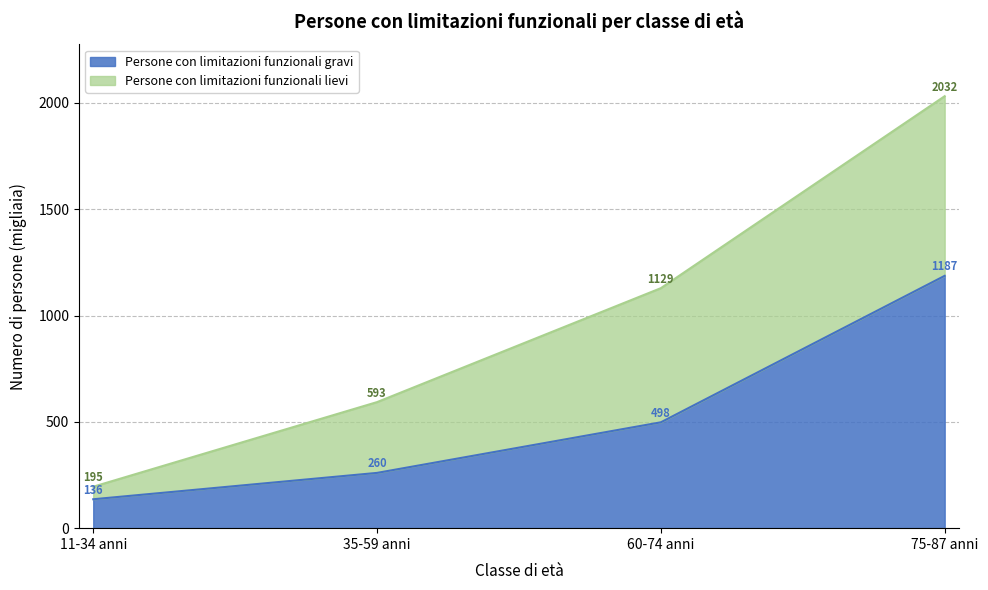

Rank the categories by value from lowest to highest.

11-34 anni, 35-59 anni, 60-74 anni, 75-87 anni